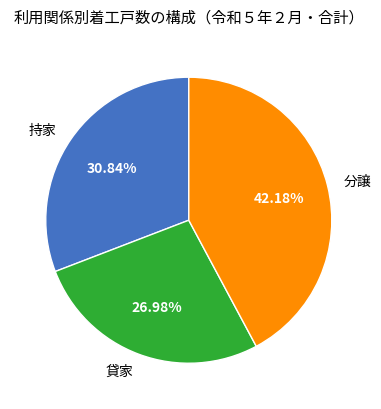

To the nearest percent, what percentage of the pie is 貸家?

27%